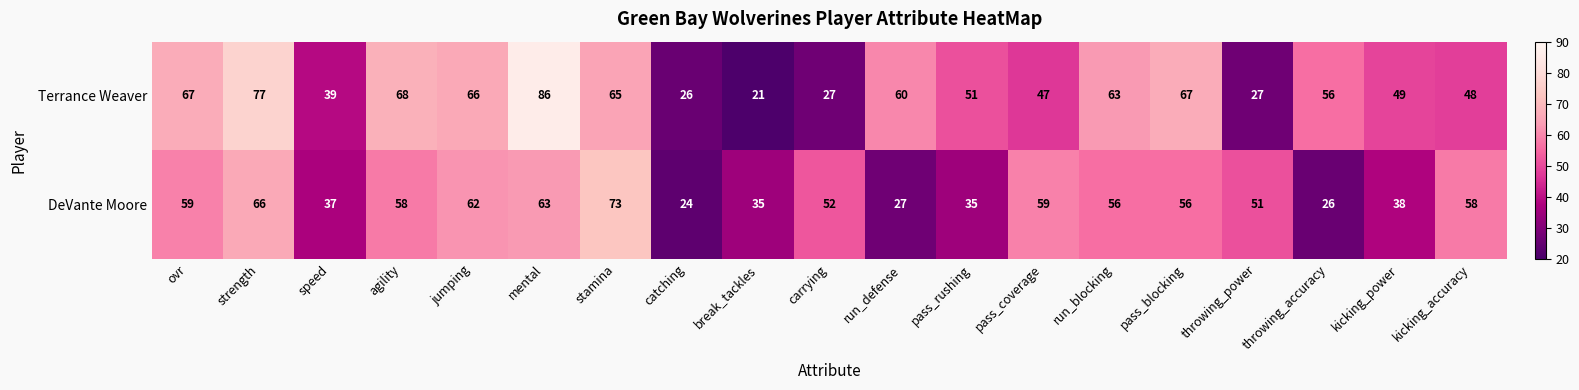

What is the difference between the maximum and minimum values in the Terrance Weaver series?

65